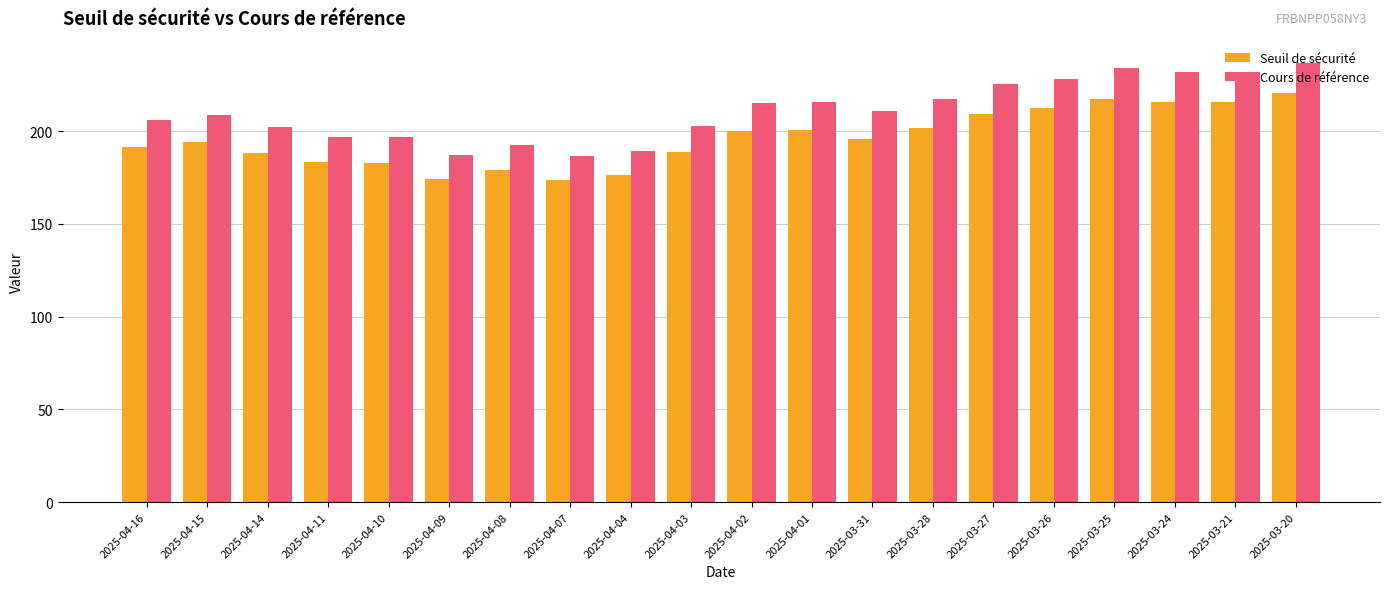

What is the total value across all series at 2025-03-20?

457.4